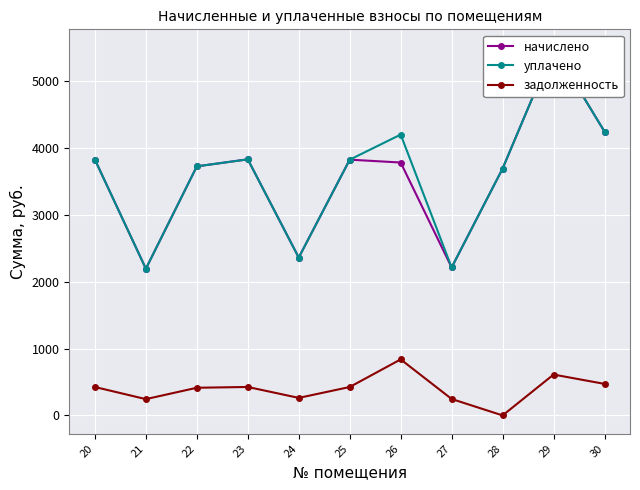

What are all the series names shown in the legend?

начислено, уплачено, задолженность